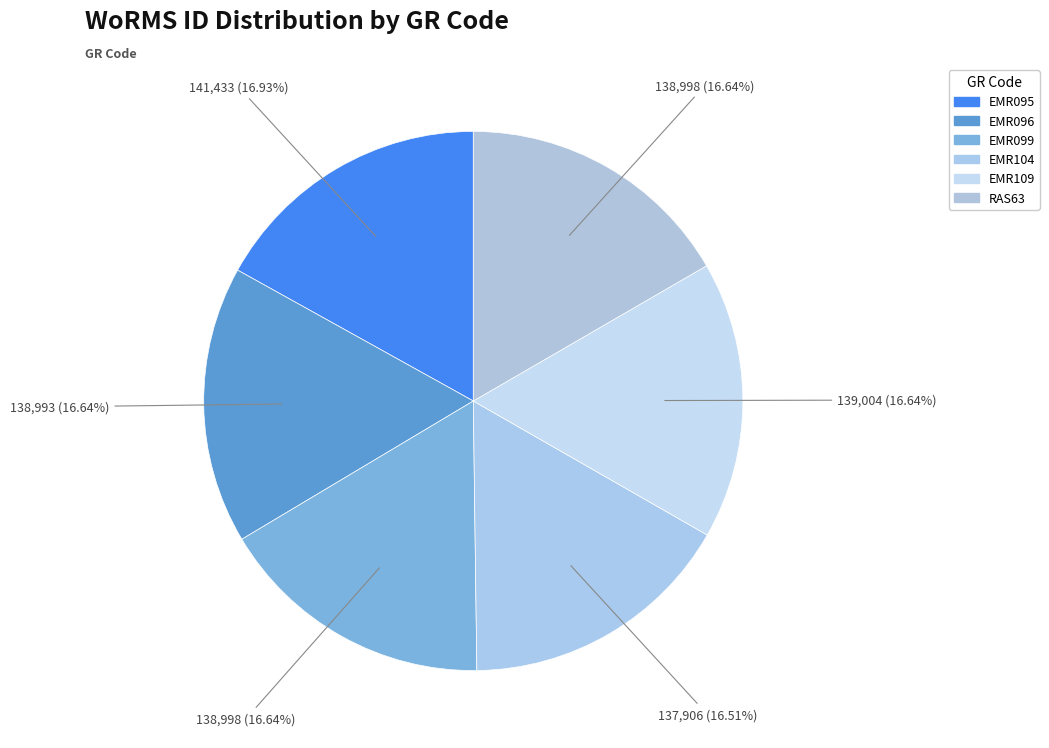

Which category has the smallest portion of the pie?

EMR104